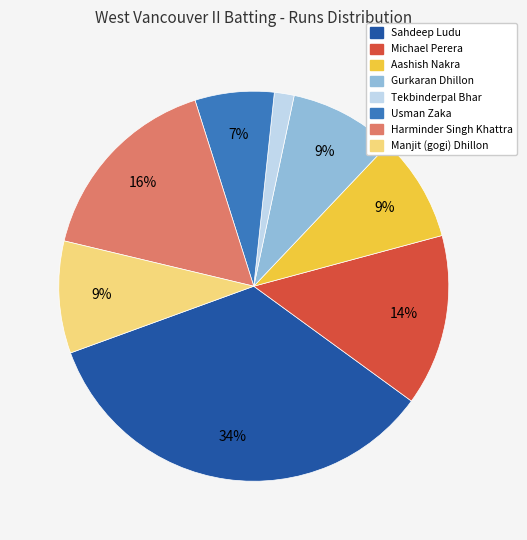

To the nearest percent, what is the average slice percentage?

12%